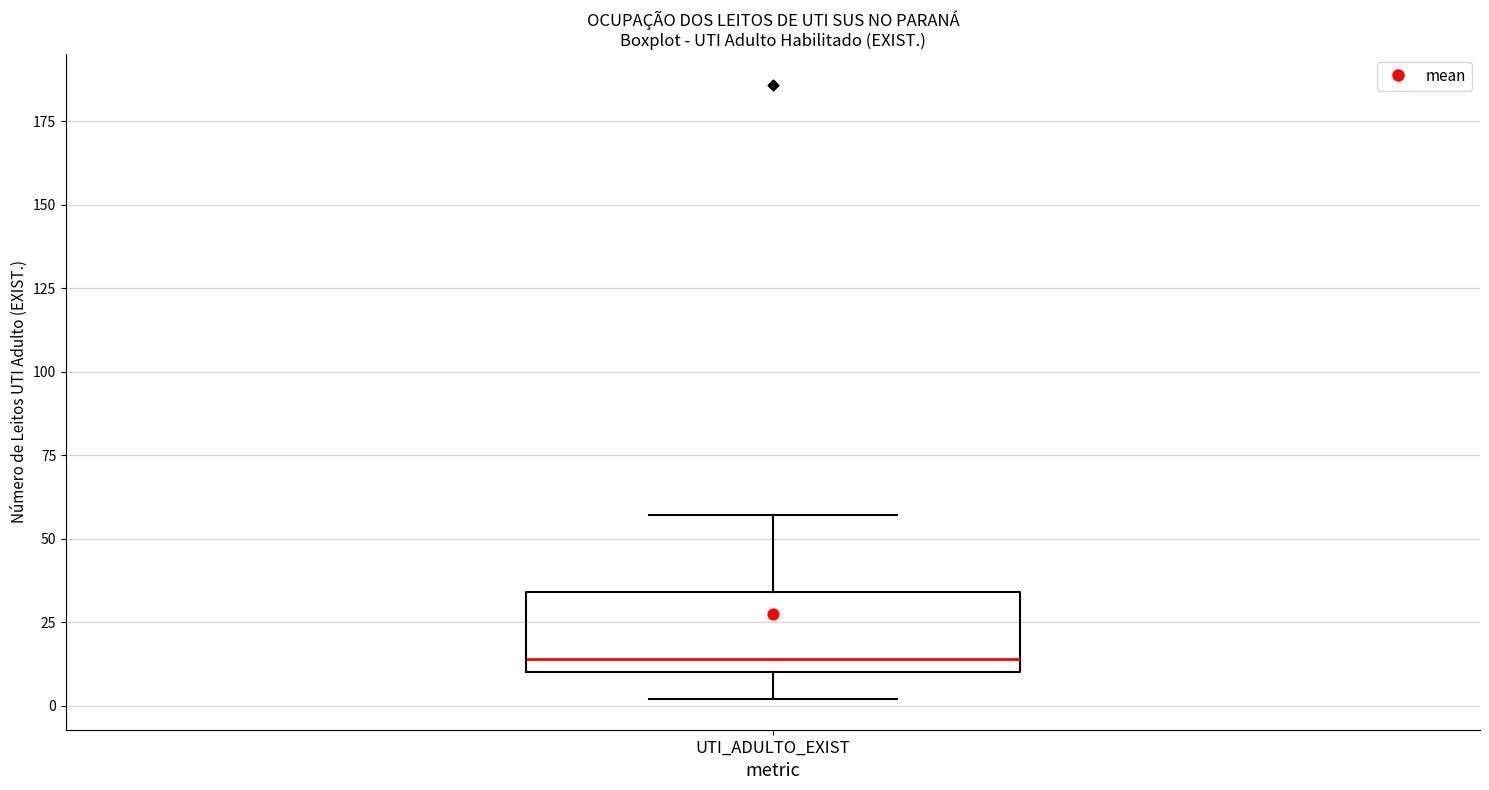

Where is the lower edge of the box for UTI_ADULTO_EXIST on the y-axis? The values are not printed on the chart, so give them approximately, as read against the axis.

10